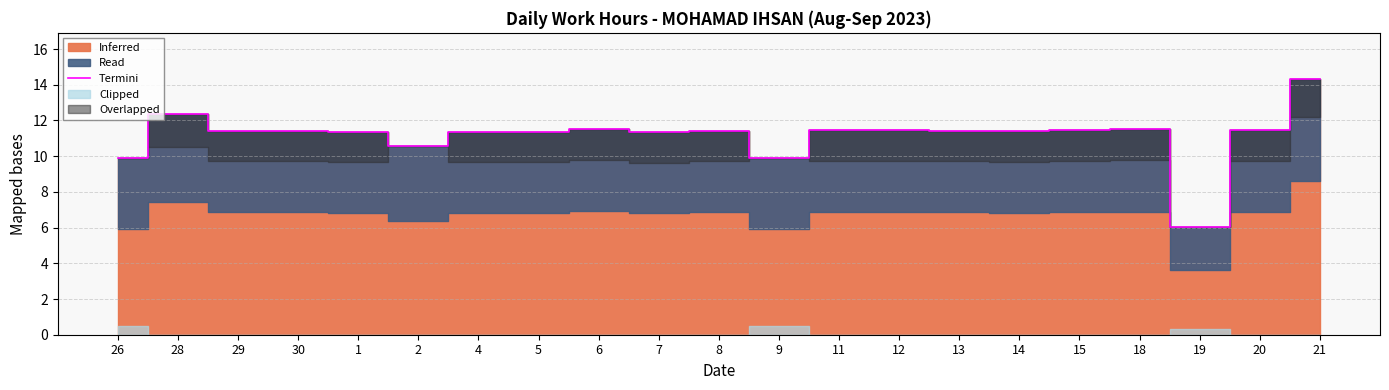

What is the minimum value shown in the chart?

6.0